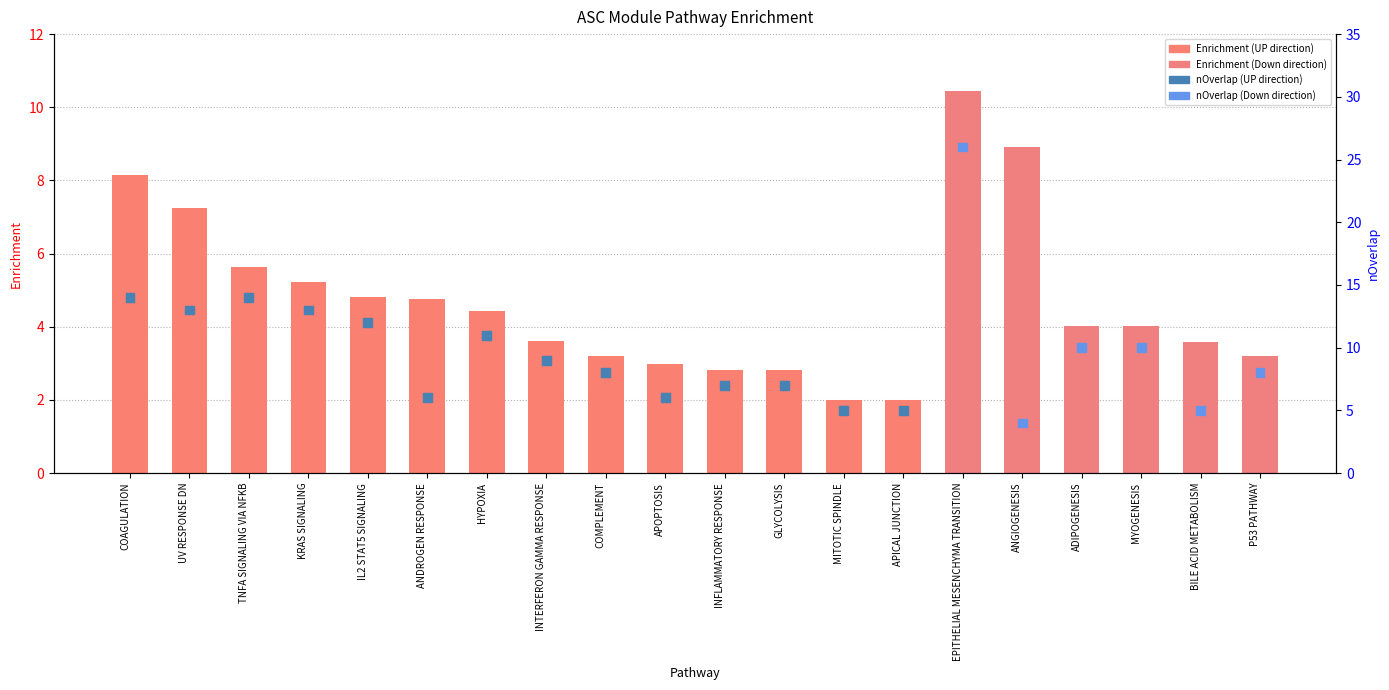

At which category is the sum across all series the highest?

EPITHELIAL MESENCHYMA TRANSITION